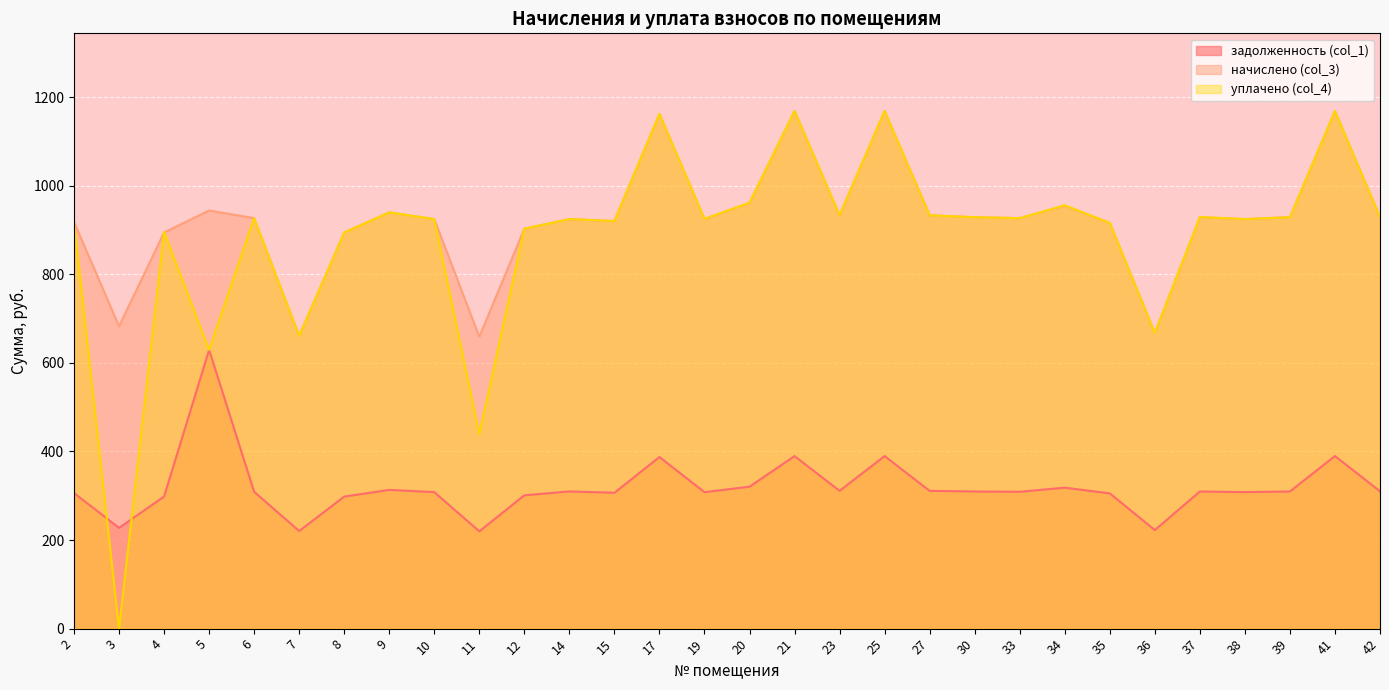

True or false: задолженность (col_1) has a value of 308.0 at 19.

True